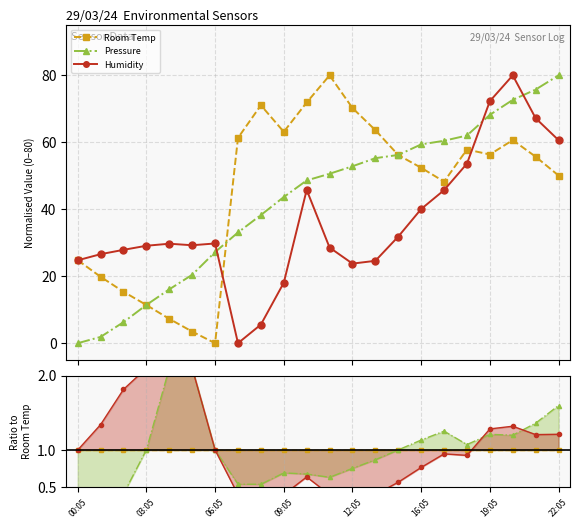

What are all the series names shown in the legend?

Room Temp, Pressure, Humidity